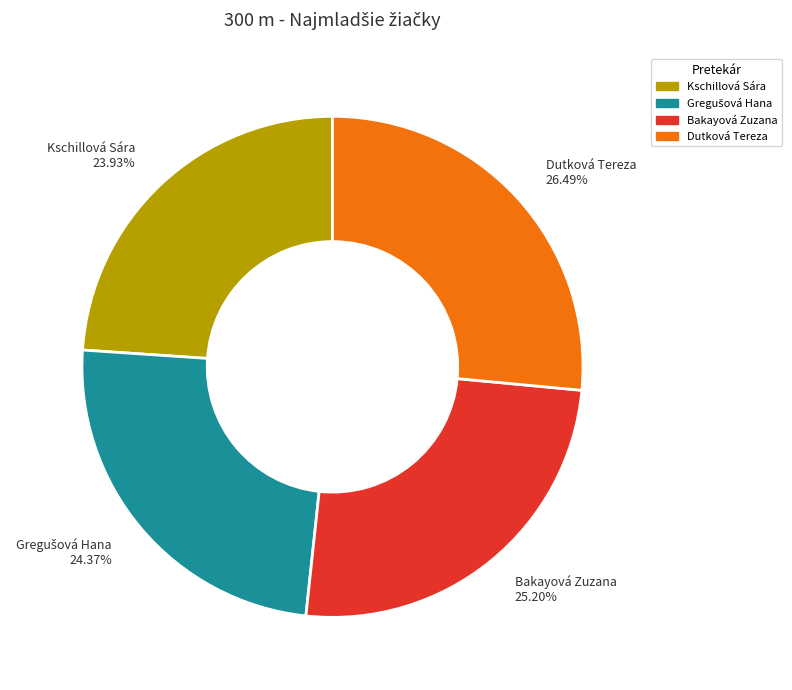

Which slice is the largest?

Dutková Tereza